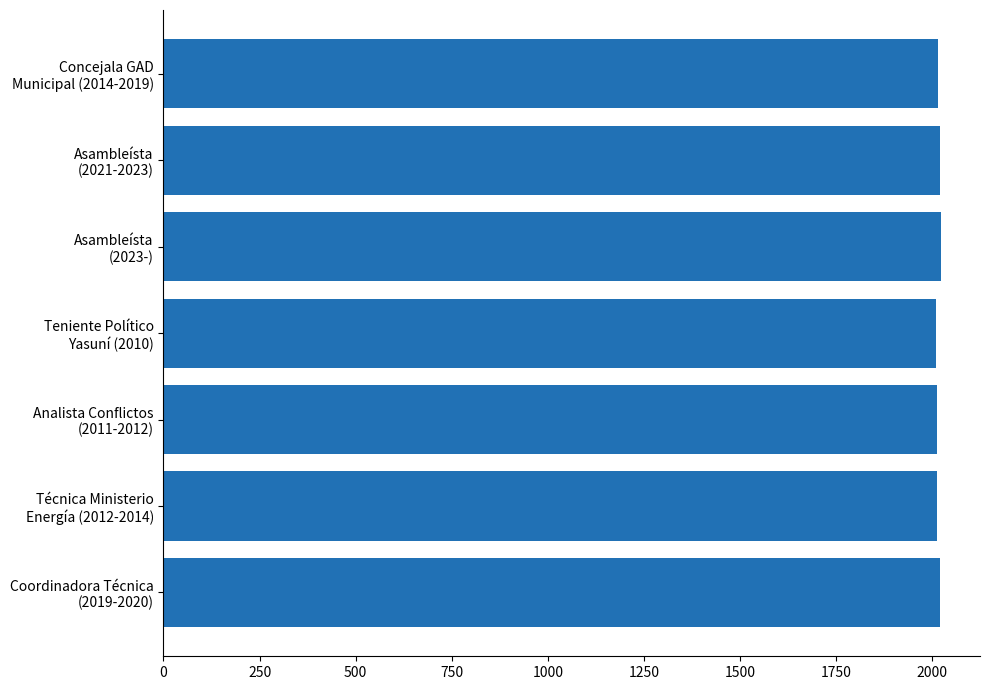

What is the maximum value shown in the chart?

2023